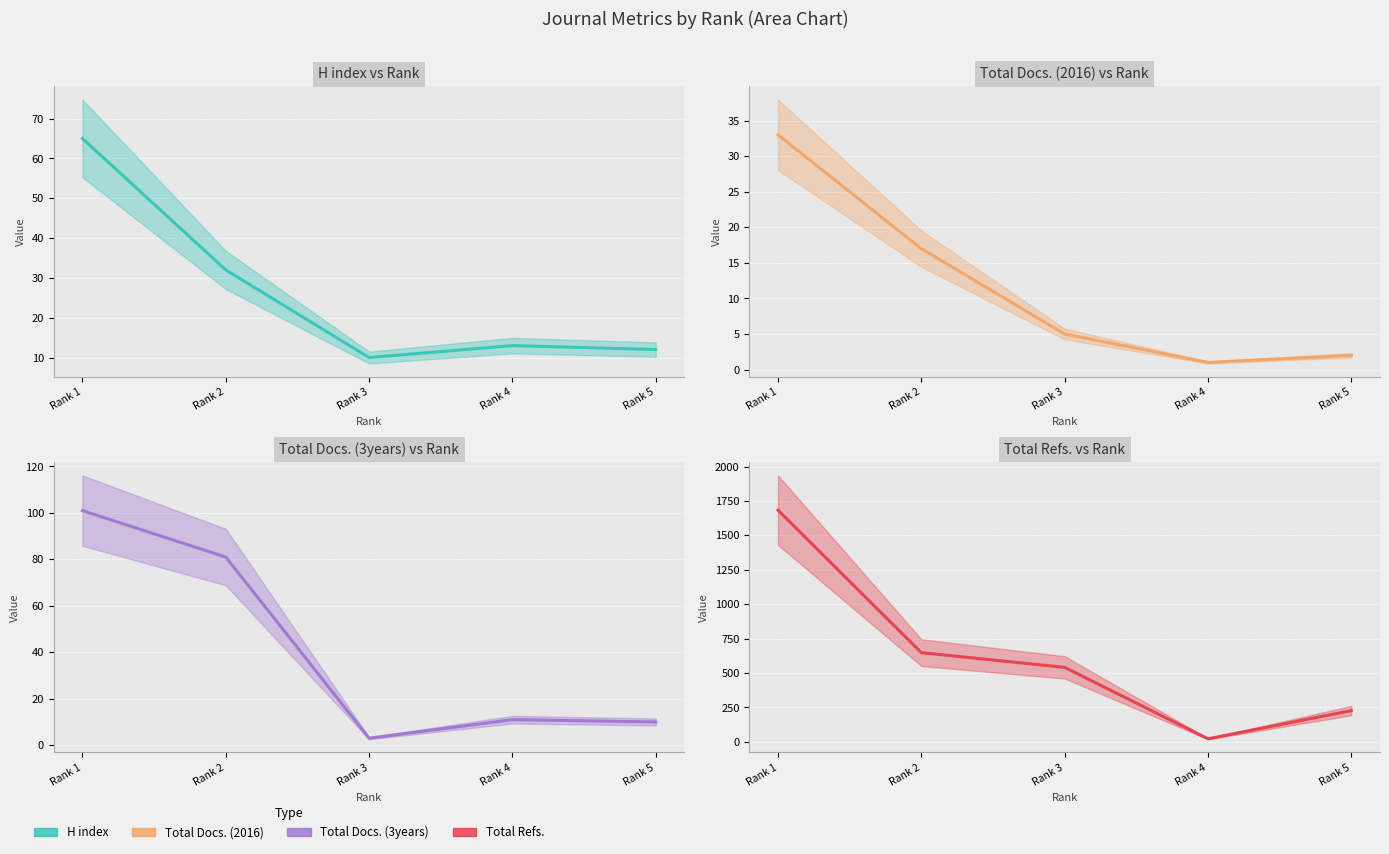

Where does the H index series first go above 13?

Rank 1